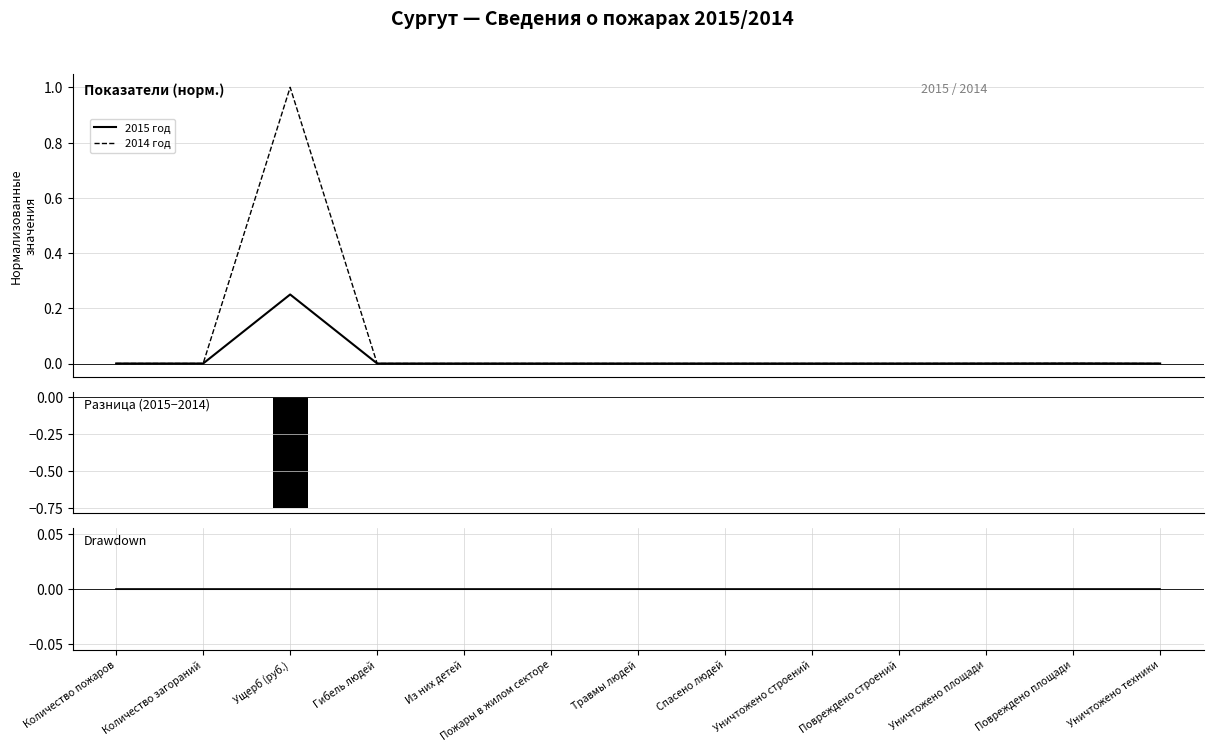

Which series has the largest range (max minus min)?

2014 год